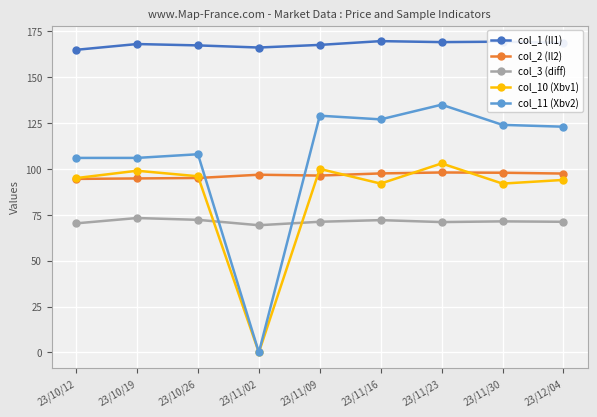

Does the chart display data point markers on the line(s)?

Yes